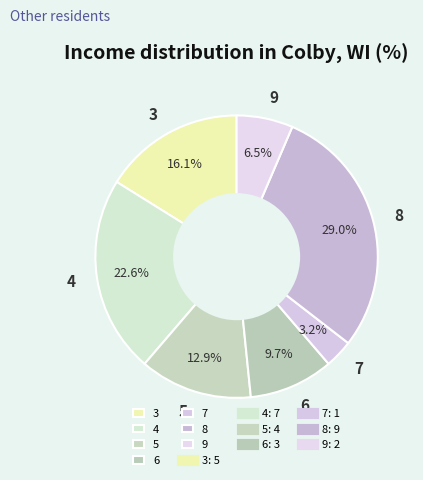

To the nearest percent, what percentage of the pie is 6?

10%